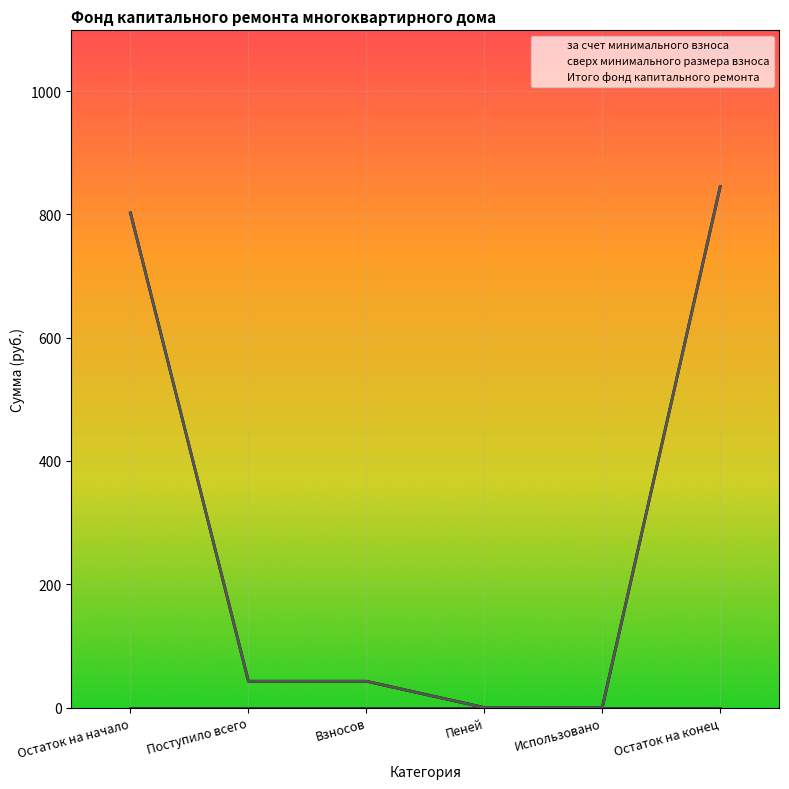

What is the value of the Итого фонд капитального ремонта point at the 6th from the left?

844.9